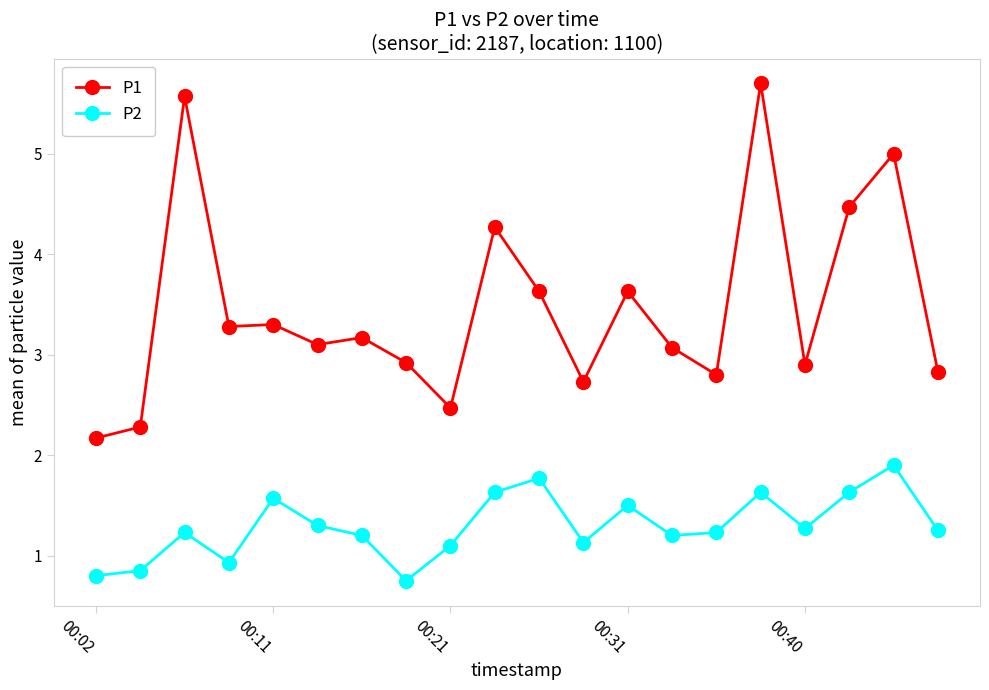

How many lines are shown in the chart?

2